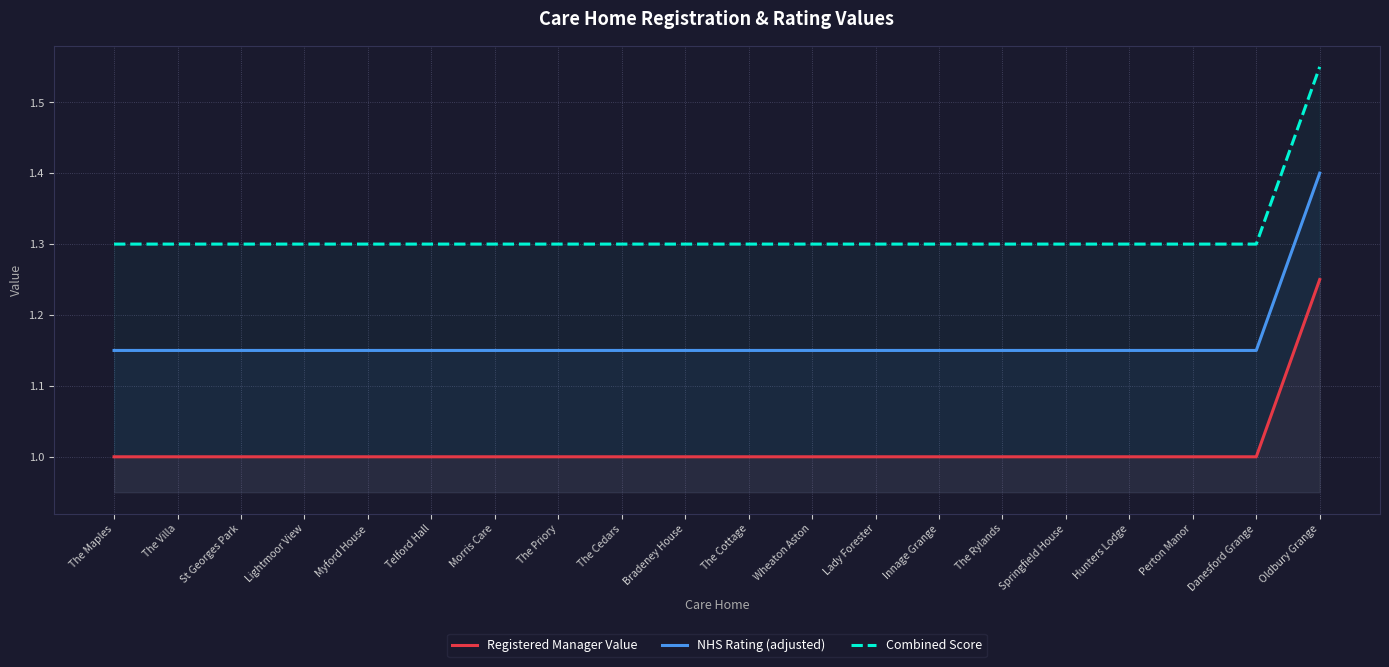

At how many categories does at least one series exceed 1?

20